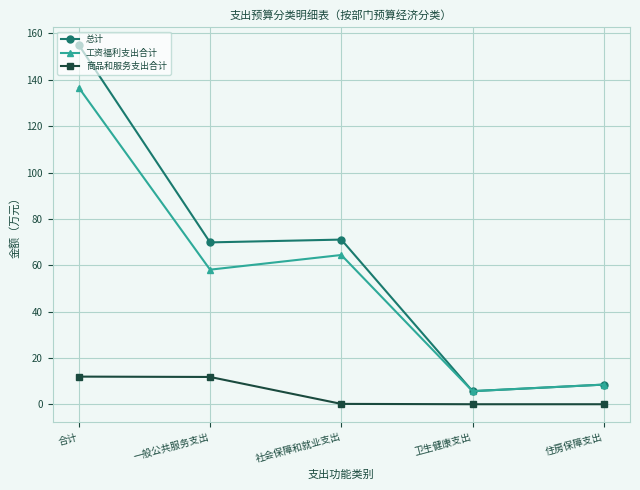

What is the value of the 工资福利支出合计 point at the 5th from the left?

8.5